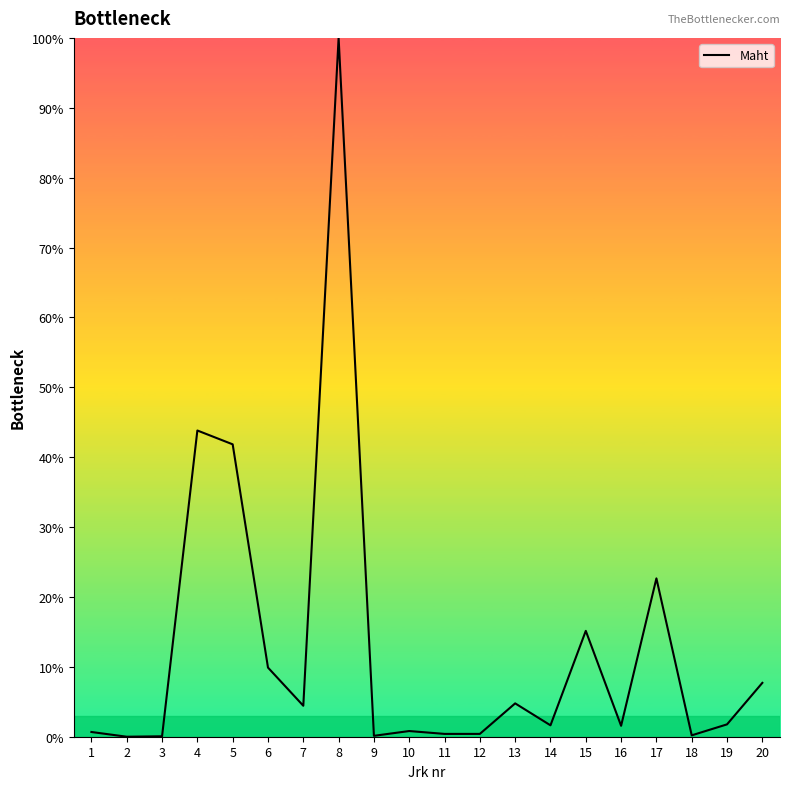

Where does the data first go above 1?

4